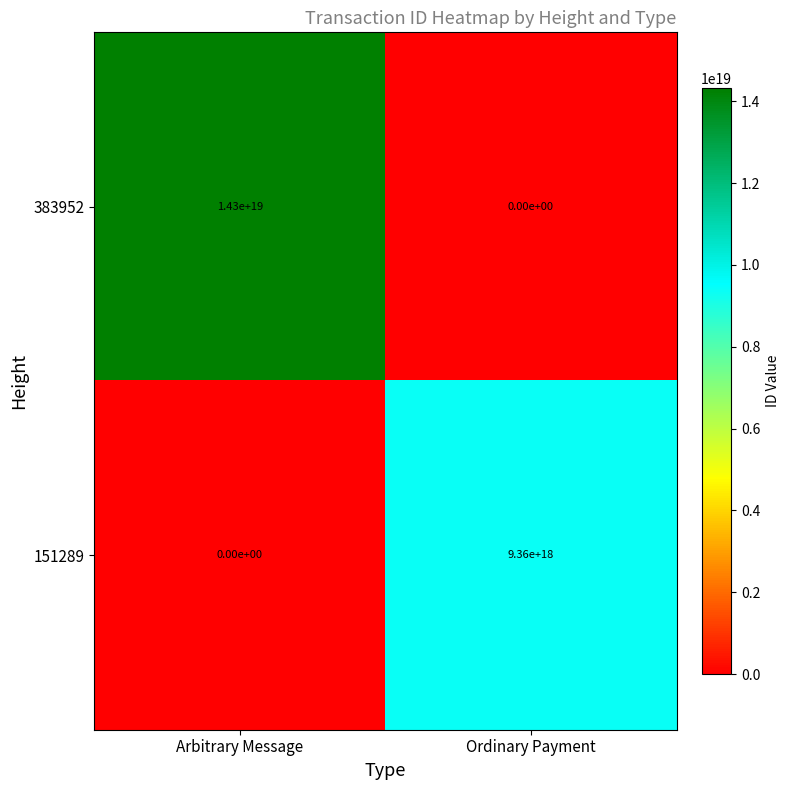

The value of 383952 at Arbitrary Message is 14300000000000000000. True or false?

True